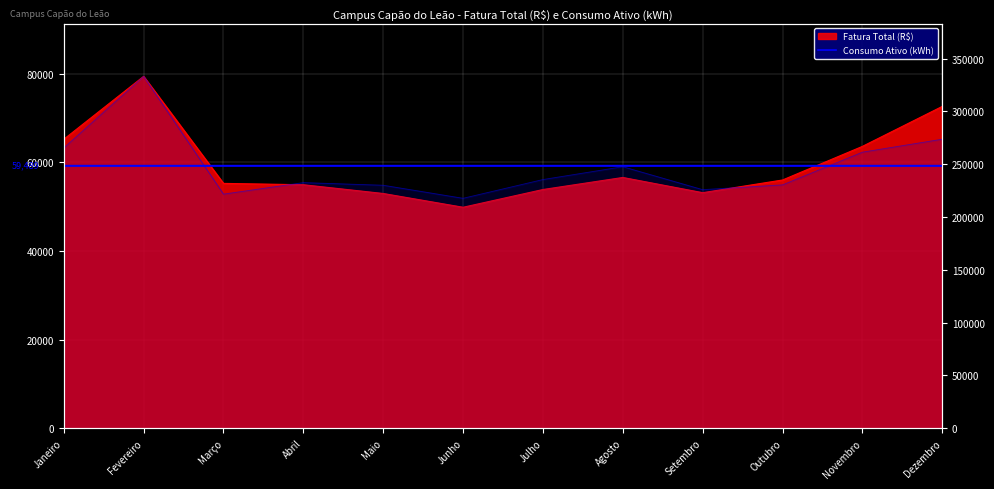

At which category does the chart reach its peak across all series?

Fevereiro